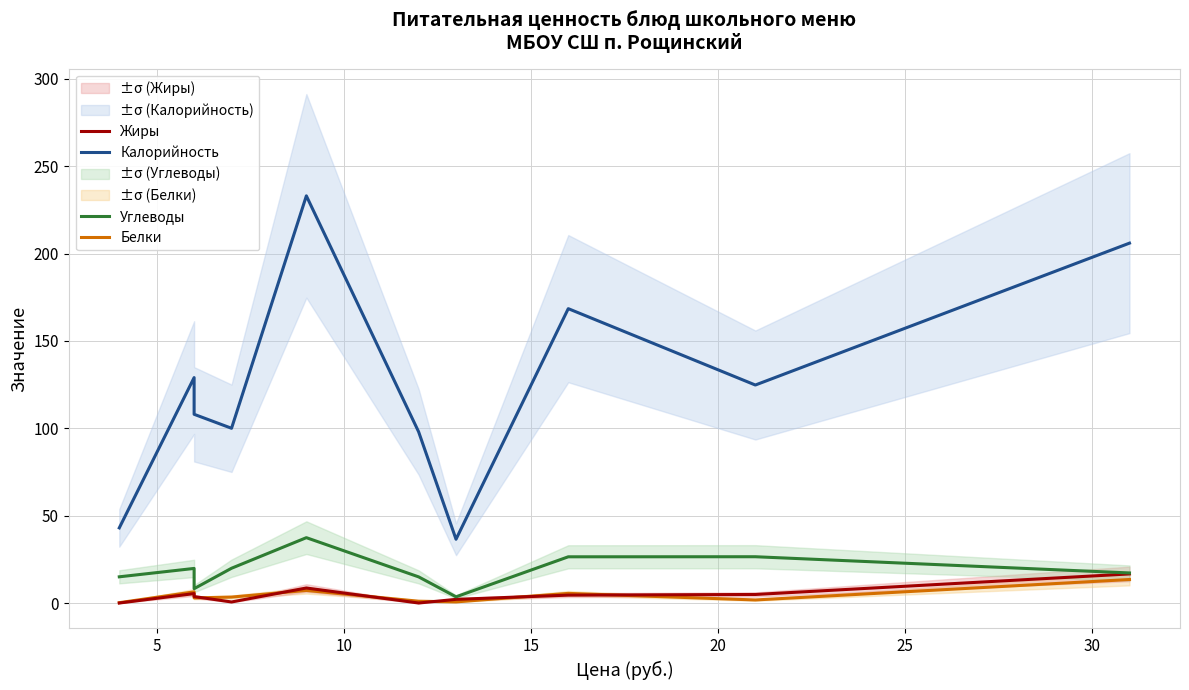

True or false: Калорийность and Углеводы intersect in this chart.

False